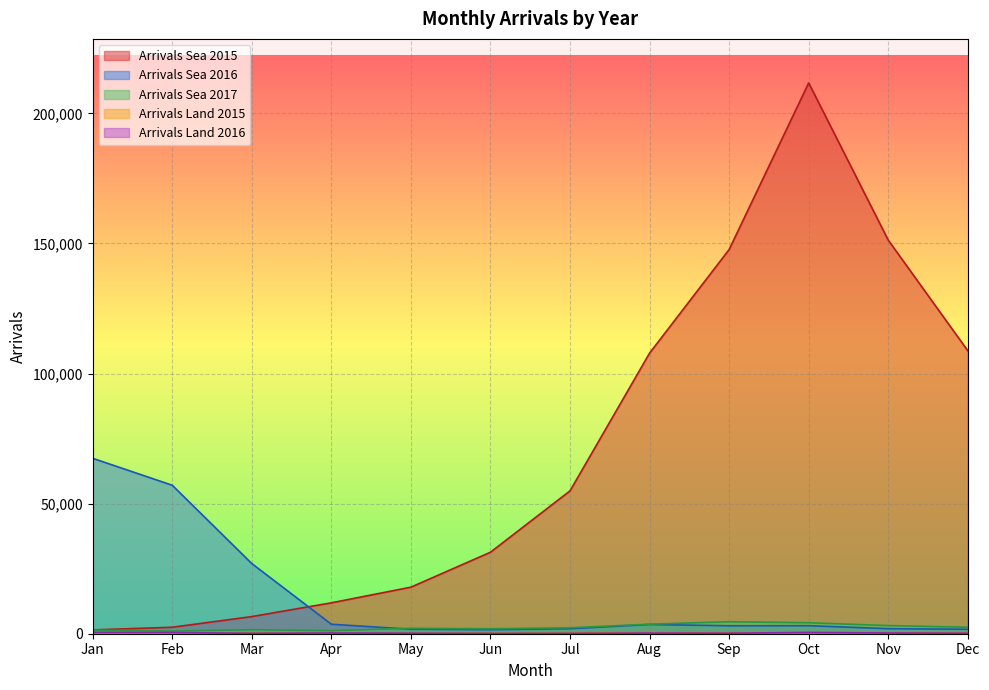

After their last crossing, which series has the higher values: Arrivals Sea 2017 or Arrivals Sea 2016?

Arrivals Sea 2017